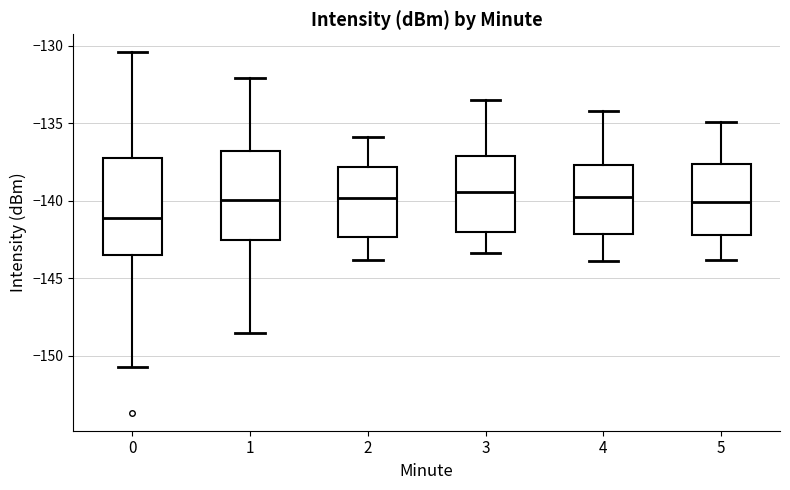

Where is the upper edge of the box at x = 1 on the y-axis? The values are not printed on the chart, so give them approximately, as read against the axis.

-137.0